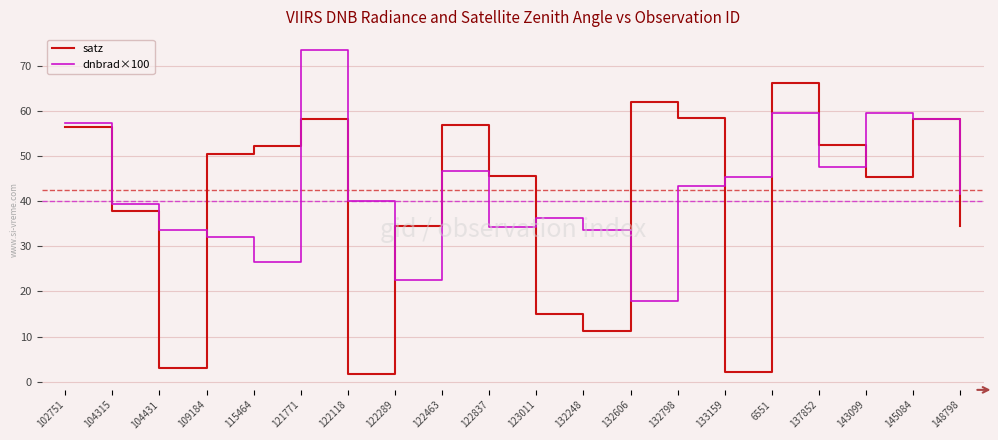

What is the lowest value of the satz series?

1.8